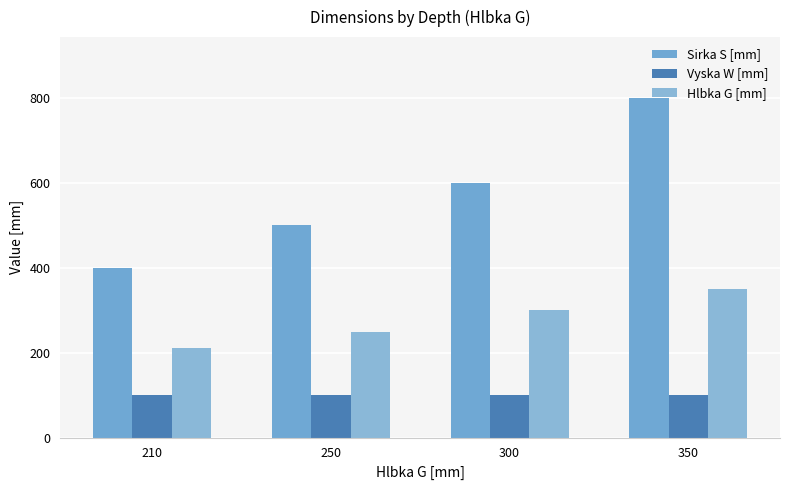

What is the total value across all series at 210?

710